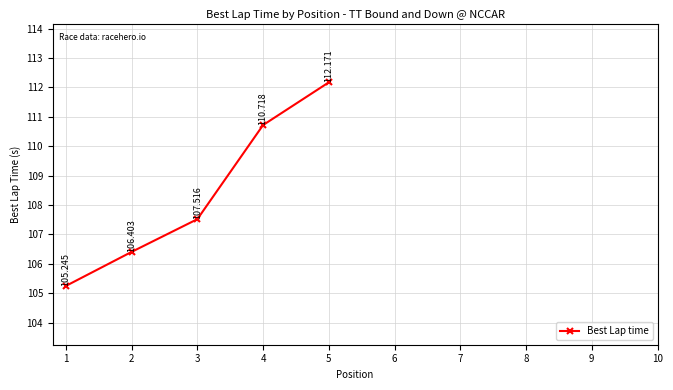

What is the smallest value displayed?

105.2